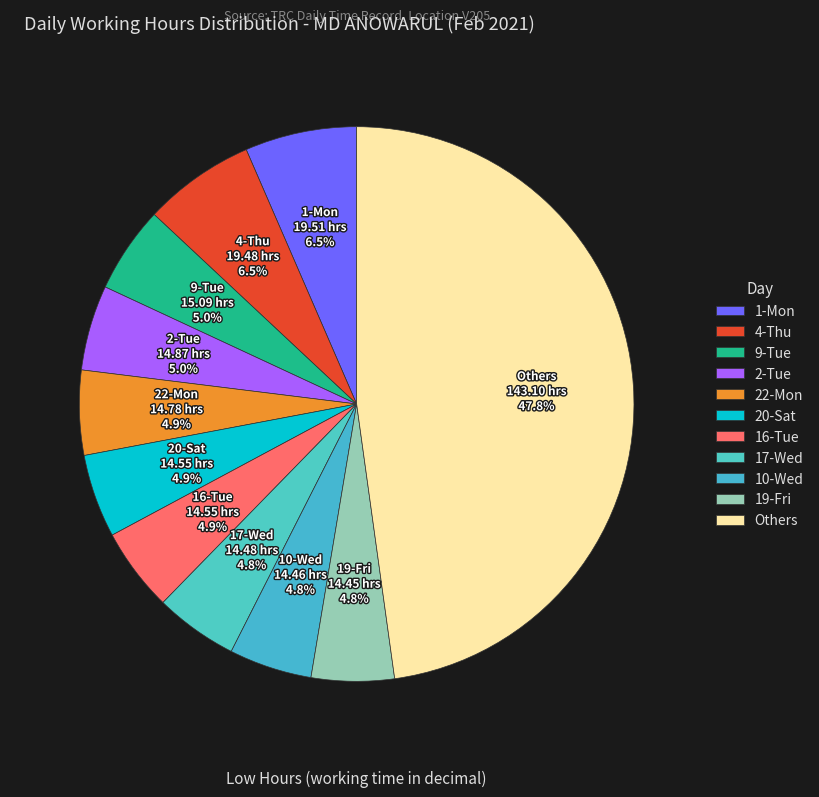

Approximately how many times larger is the value at 17-Wed compared to 19-Fri?

1.0